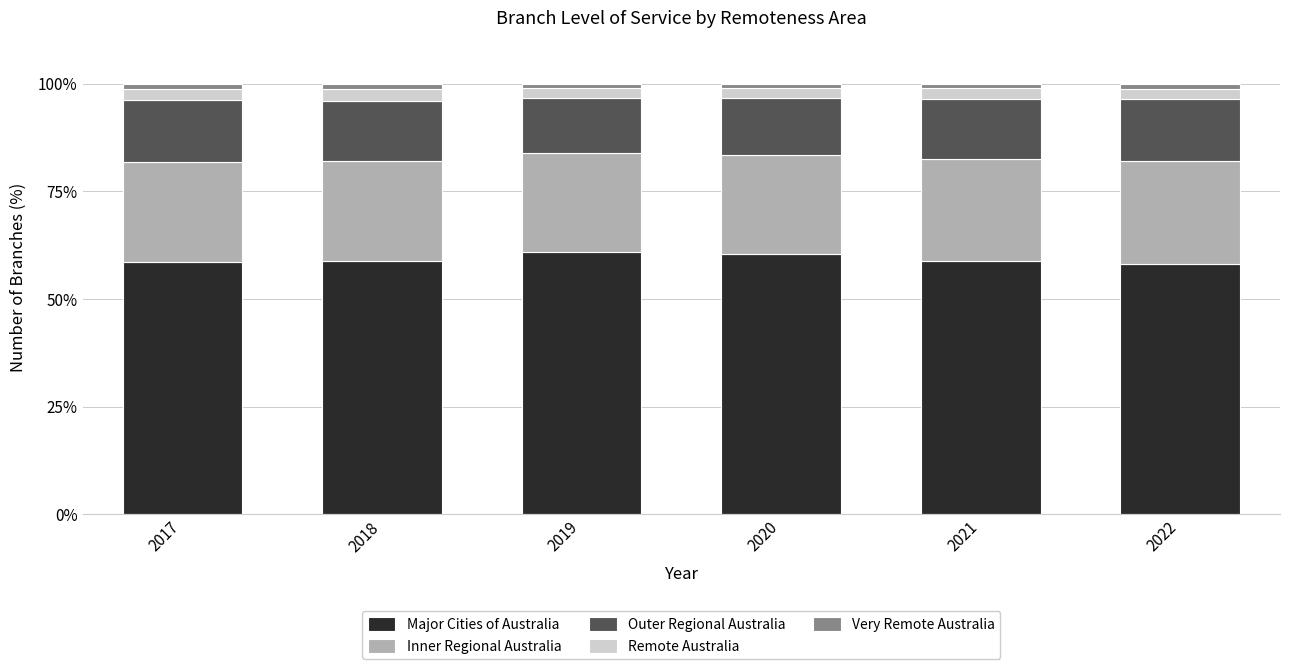

Does the chart contain any negative values?

No